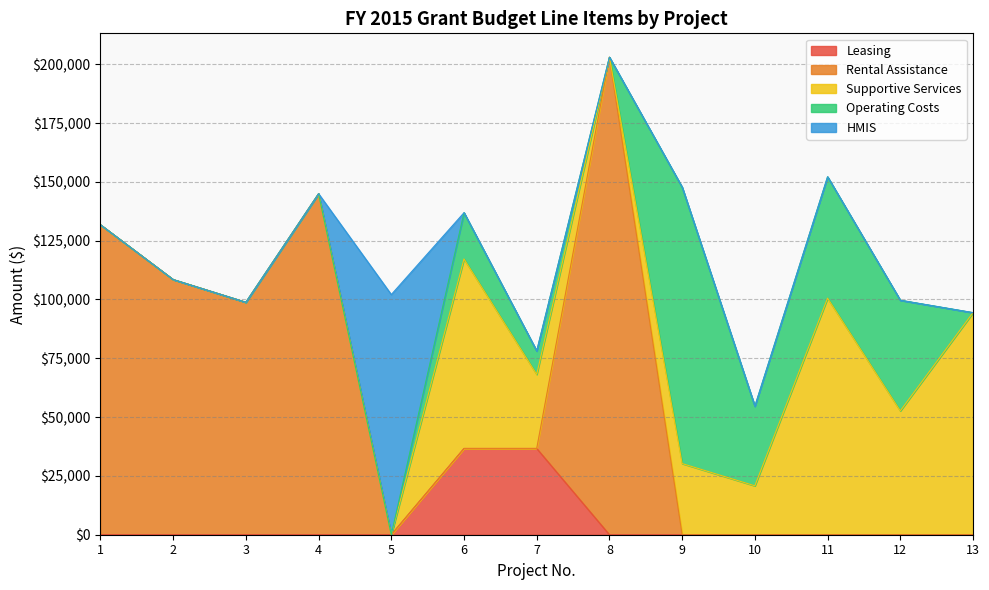

True or false: Leasing has a value of -17821 at 4.

False